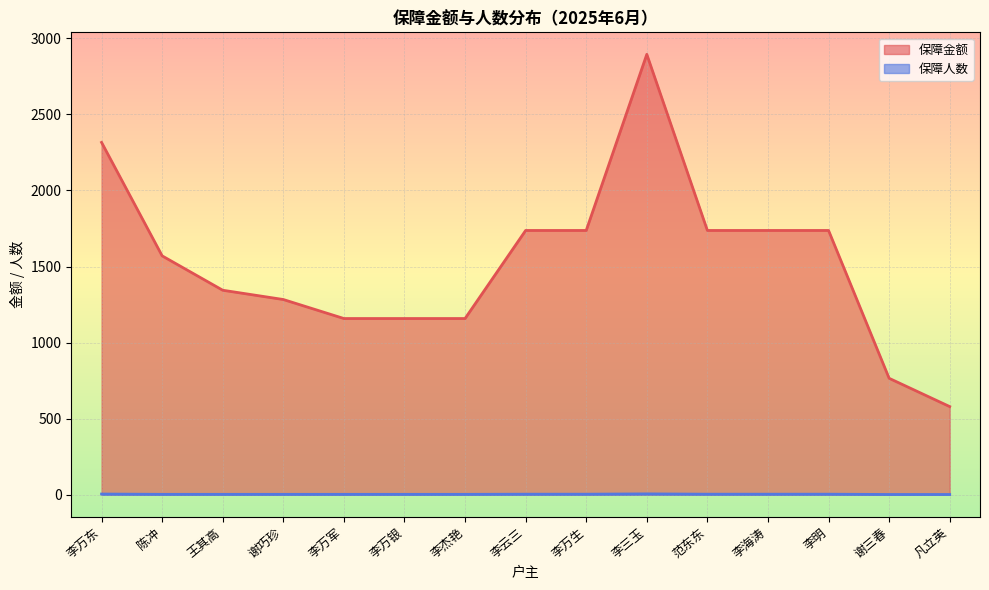

At 李三玉, list the series in order from largest to smallest.

保障金额, 保障人数